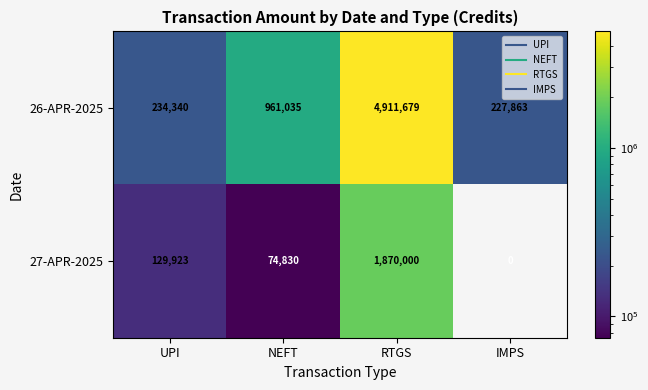

Which series has the widest spread of values?

26-APR-2025